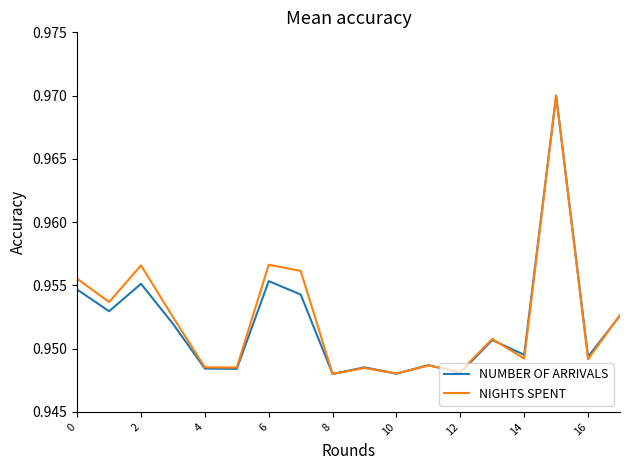

How many lines are shown in the chart?

2